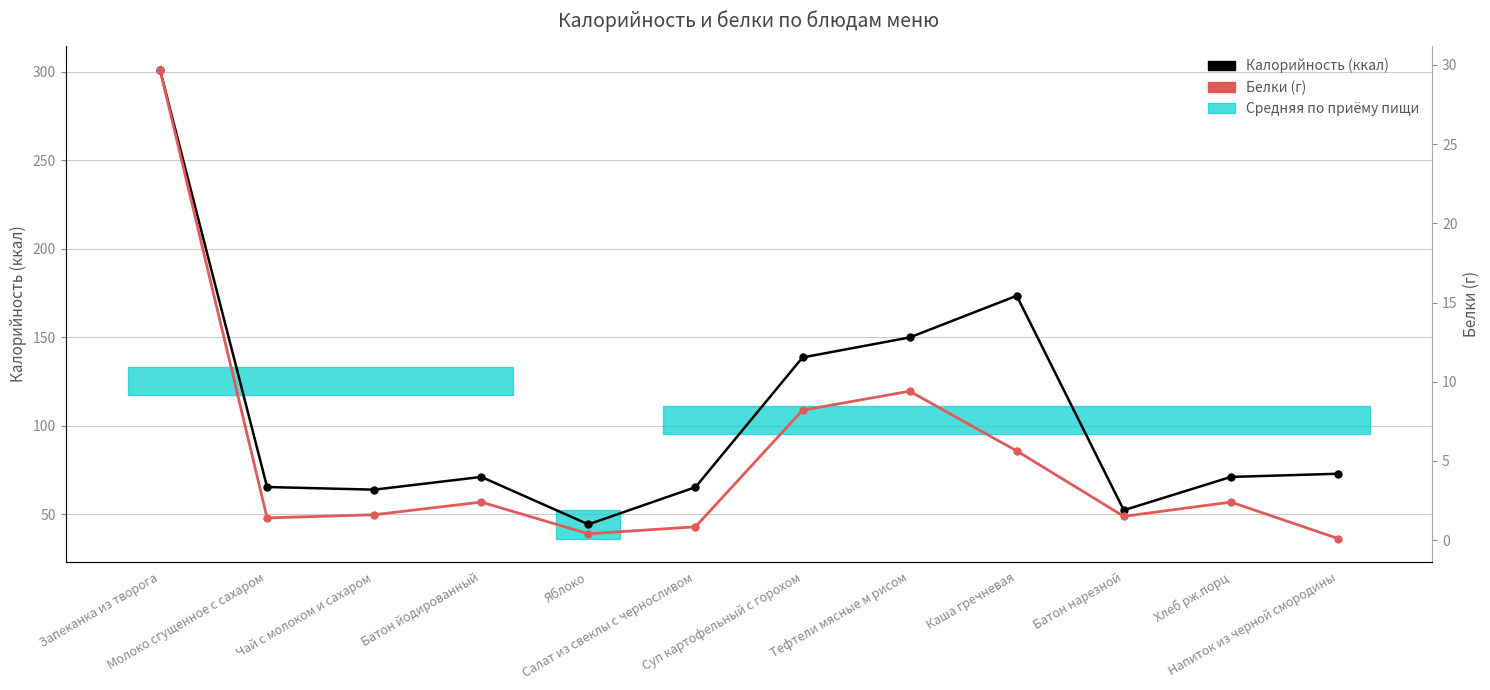

What is the sum of the Белки (г) values at Батон нарезной and Молоко сгущенное с сахаром?

2.9